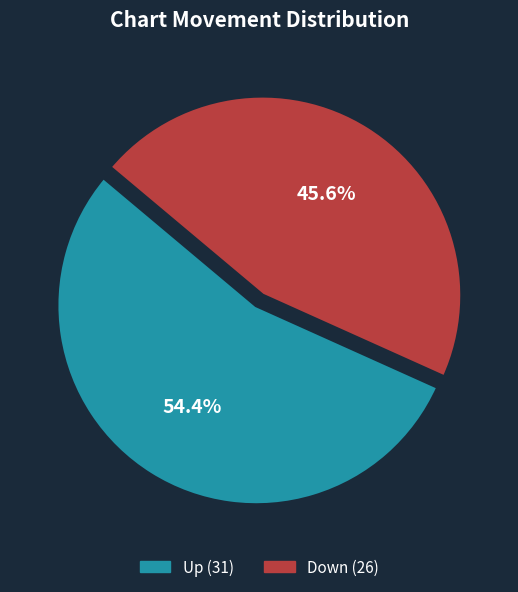

Does any single category account for the majority?

Yes